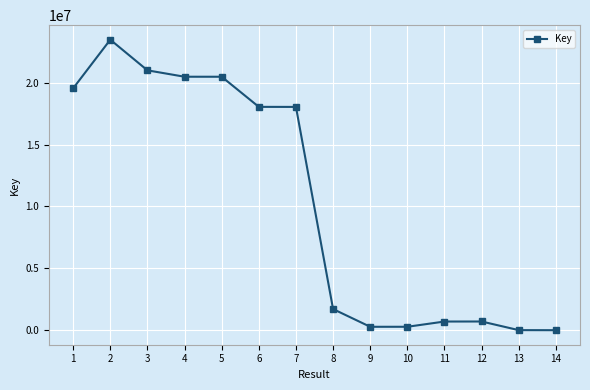

What is the value of the 14th point from the left?

558